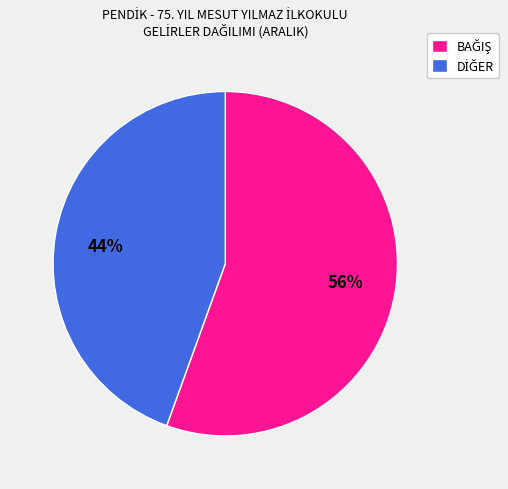

Between 56% and 44%, which is larger?

56%